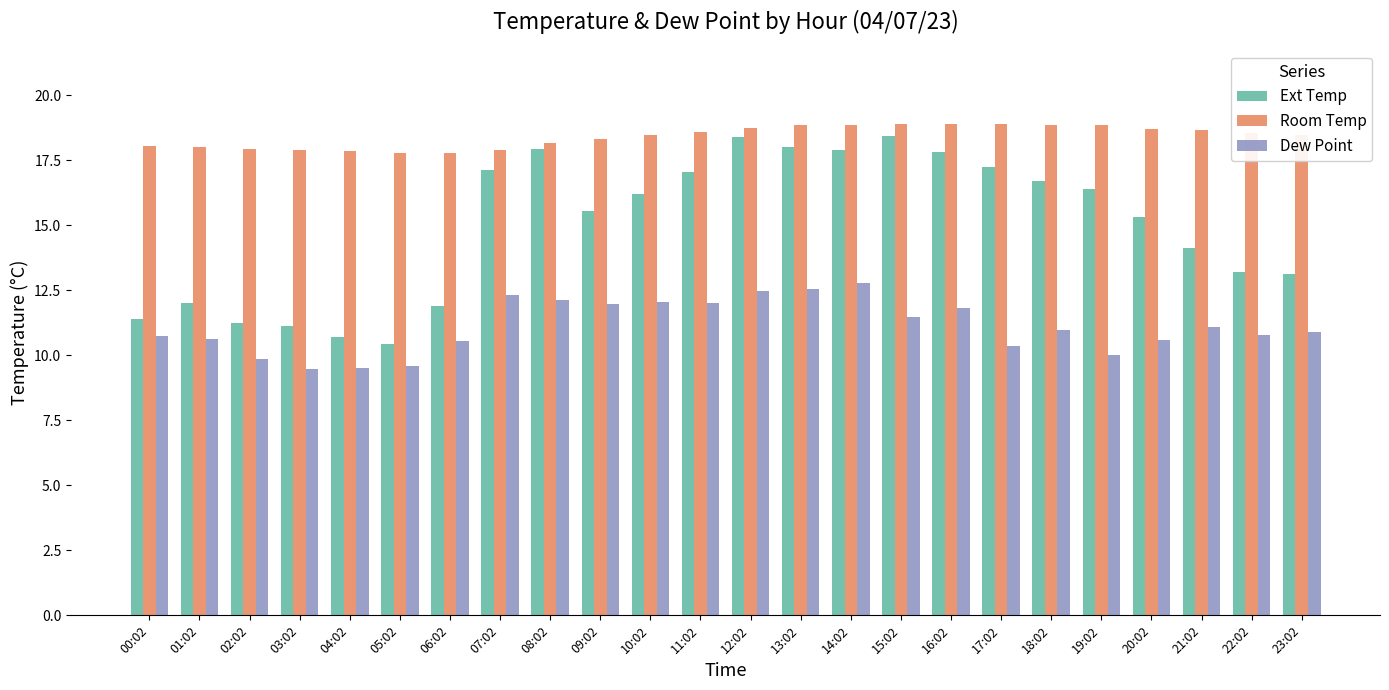

What is the difference between the second highest and minimum values in the Room Temp series?

1.1